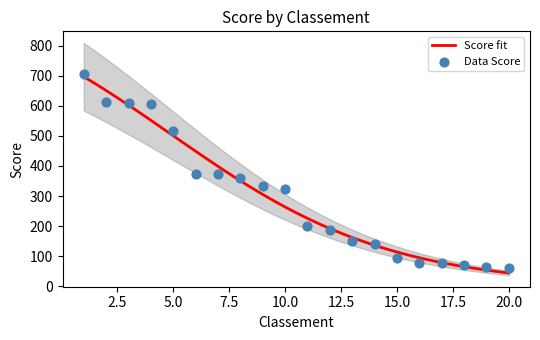

Between 7 and 8, which is larger?

7